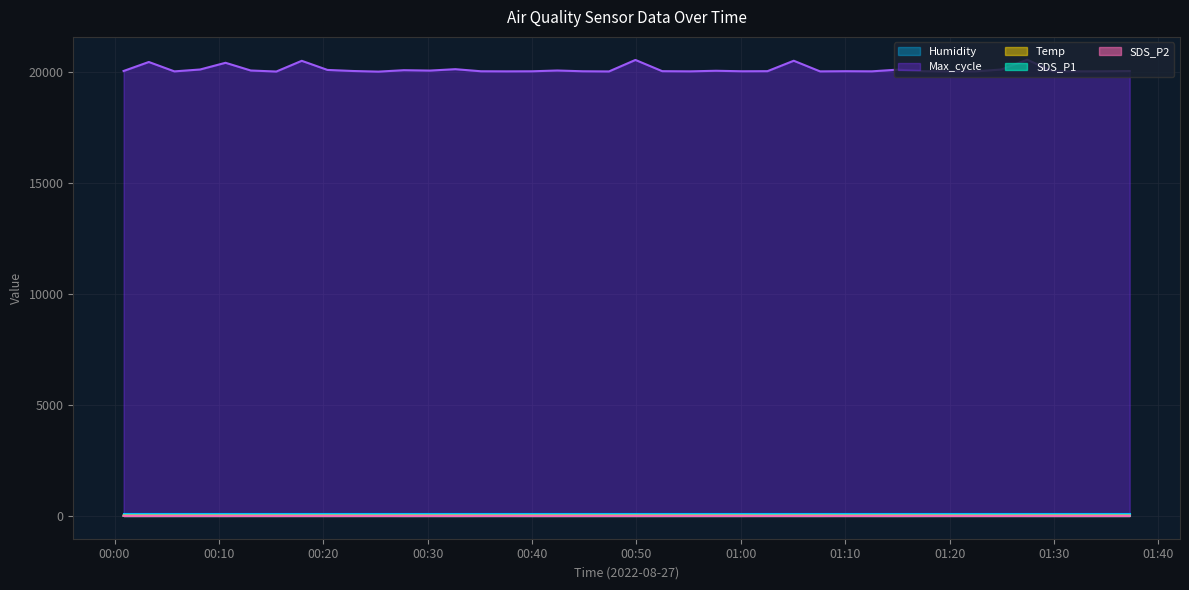

Which series has the widest spread of values?

Max_cycle